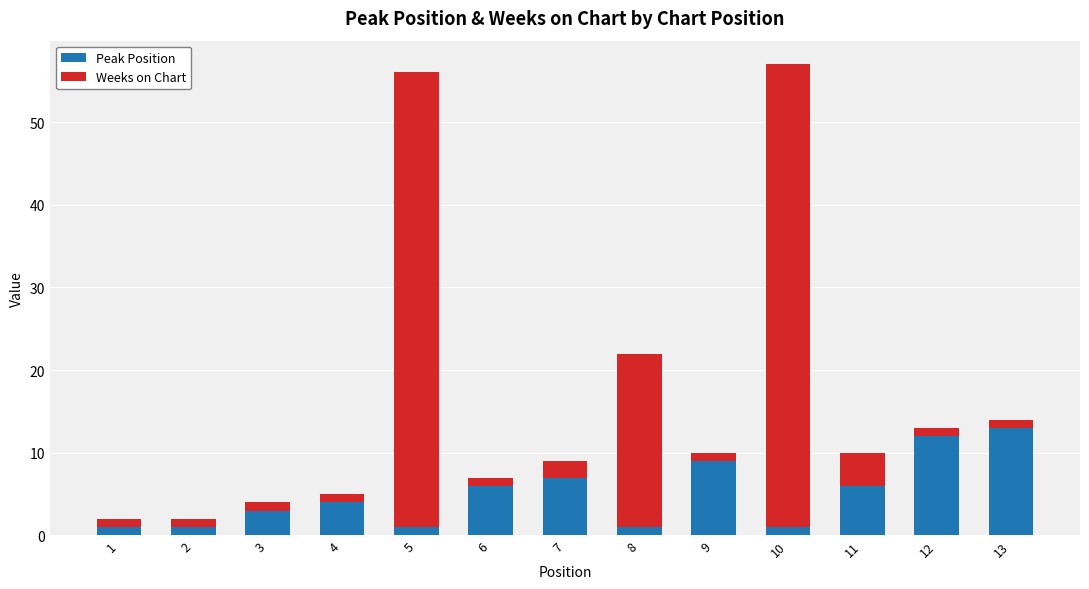

Are the bars grouped side by side (vs. stacked)?

No